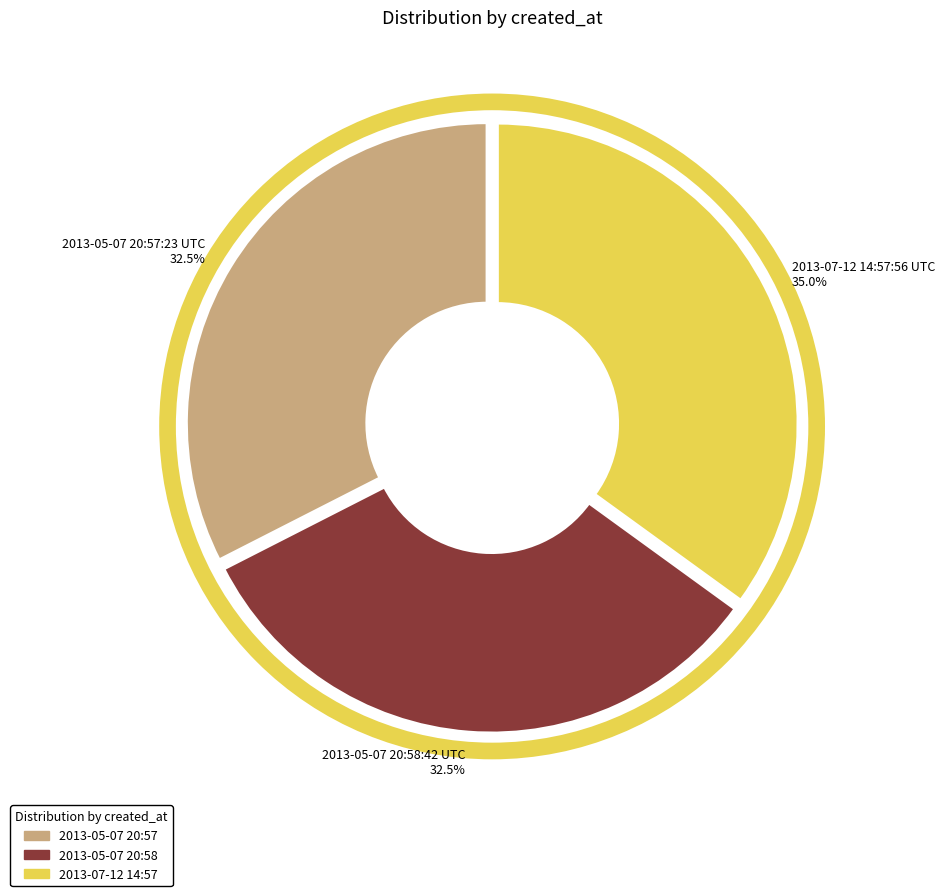

How many slices are in this pie chart?

3